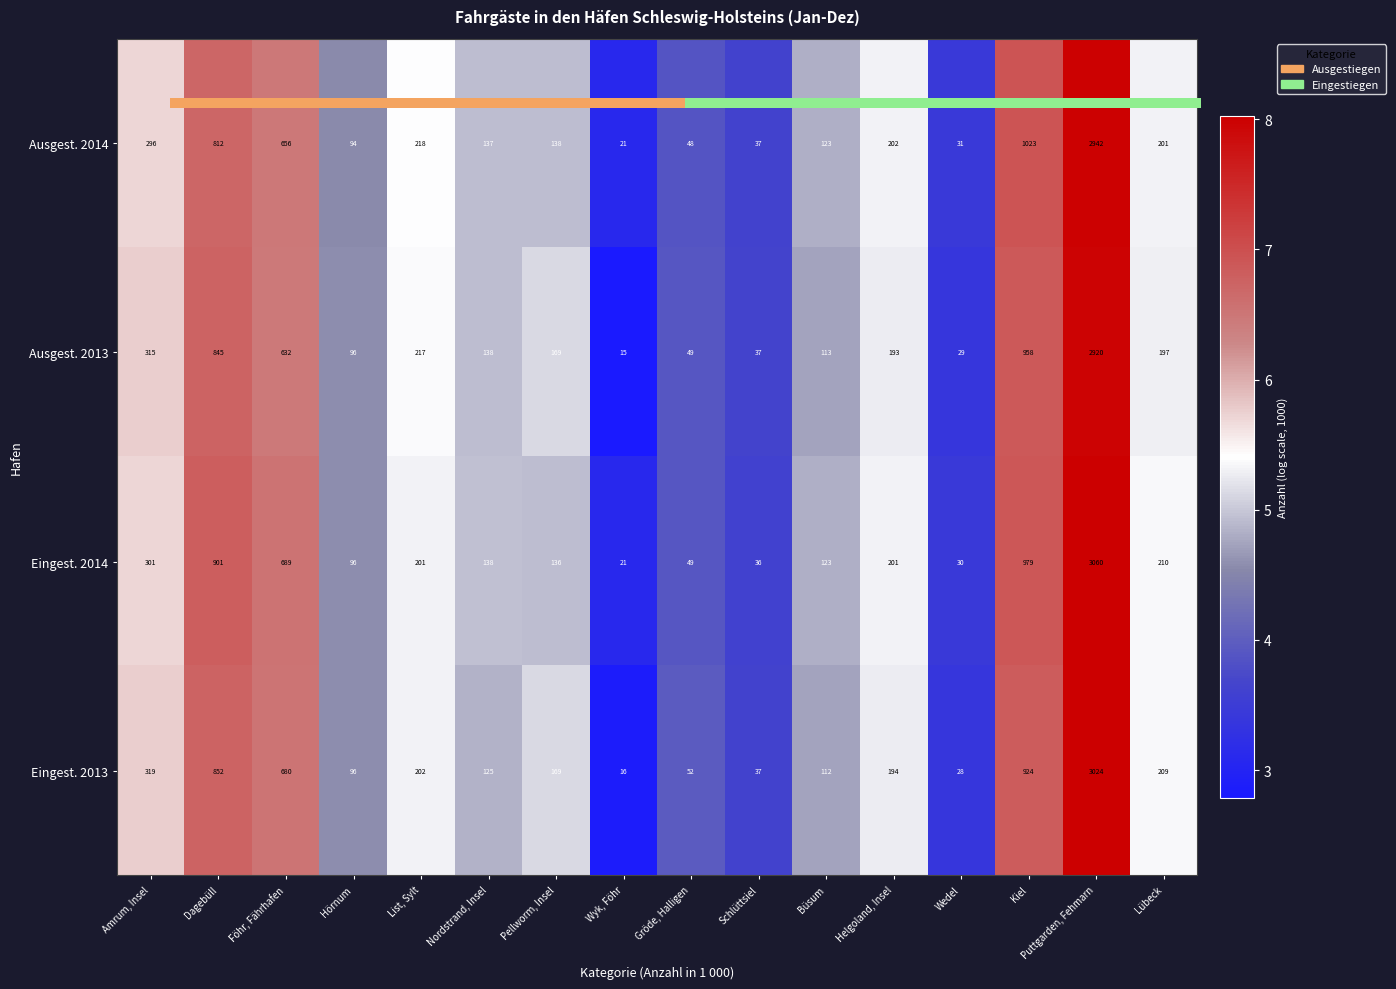

True or false: Eingest. 2014 has a value of 4.8 at Büsum.

True